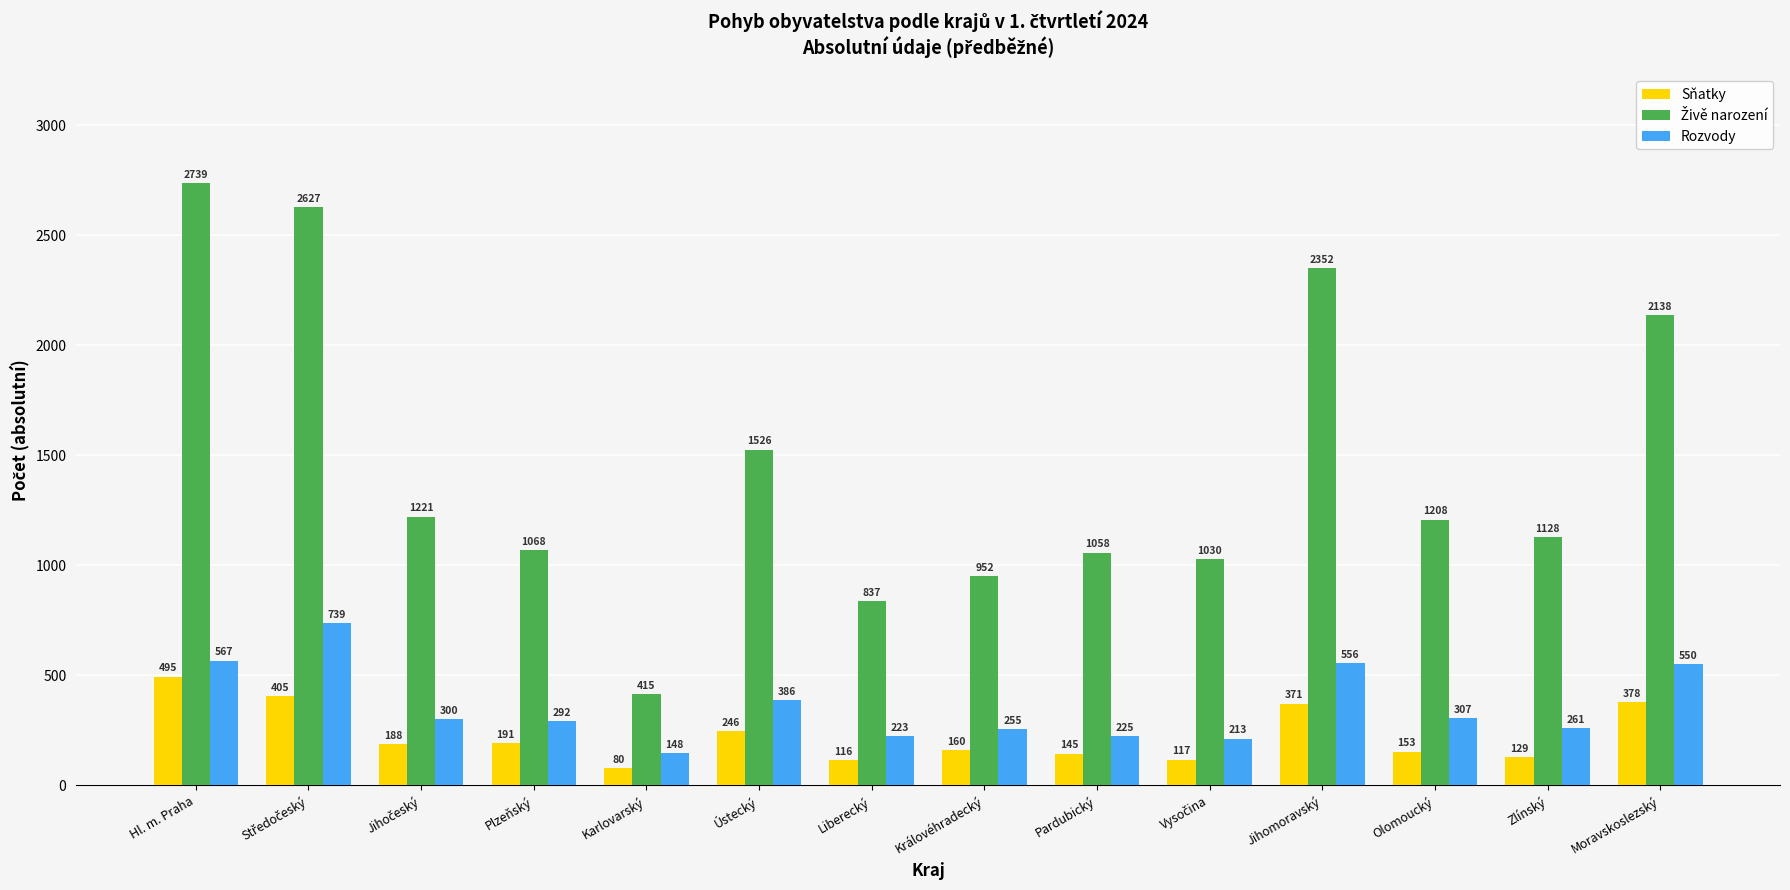

What is the spread (max minus min) of values at Karlovarský?

335